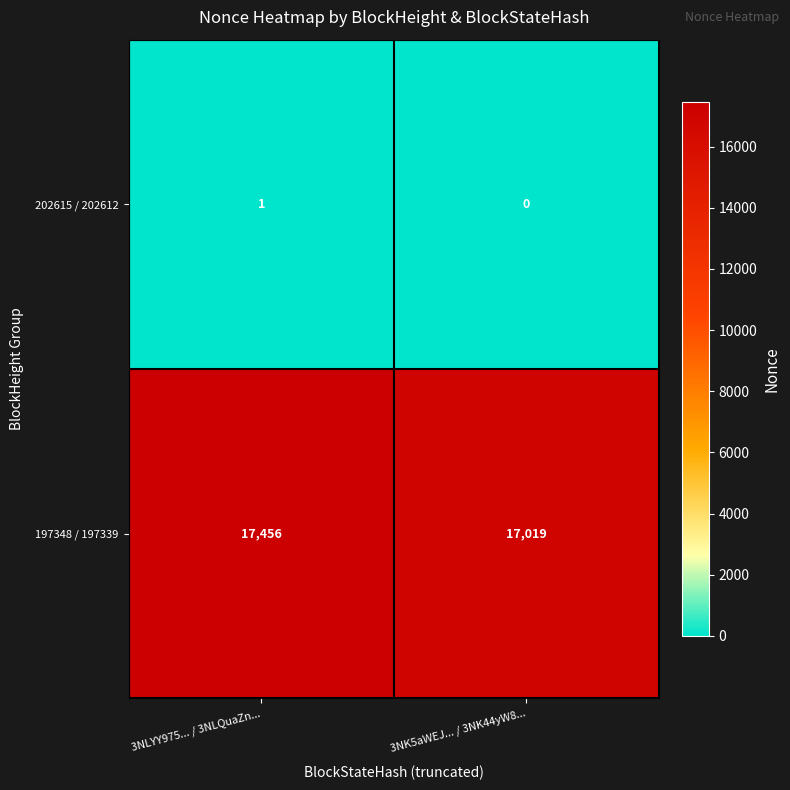

Reading left to right, transcribe all the data shown in this chart.

202615 / 202612: 3NLYY975... / 3NLQuaZn...=1	3NK5aWEJ... / 3NK44yW8...=0
197348 / 197339: 3NLYY975... / 3NLQuaZn...=17456	3NK5aWEJ... / 3NK44yW8...=17019